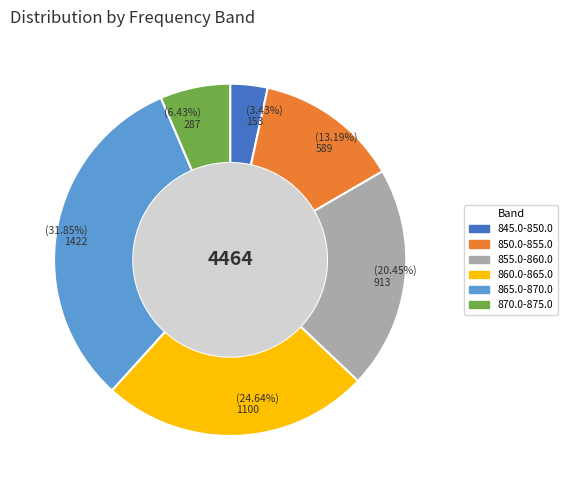

What is the smallest slice in the pie chart?

845.0-850.0